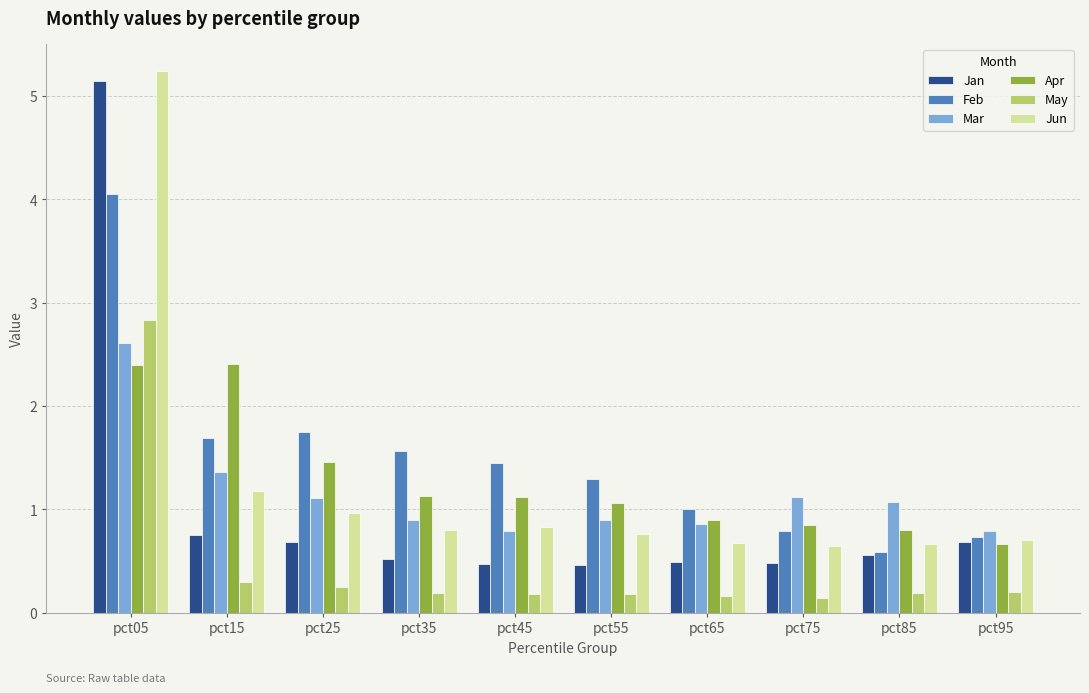

Which series has the largest range (max minus min)?

Jan